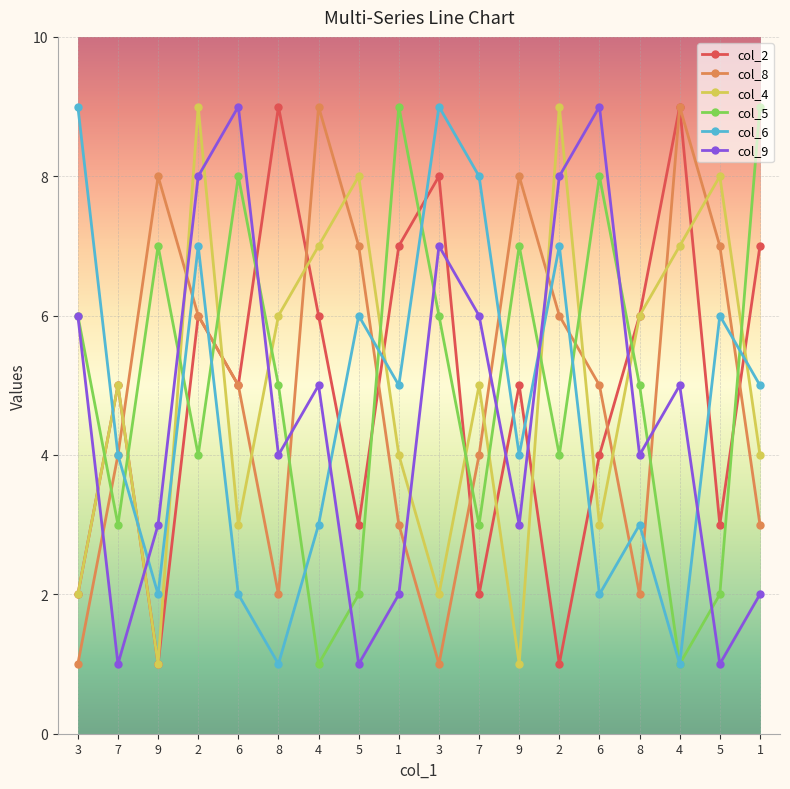

Where is the first local minimum for col_6?

9